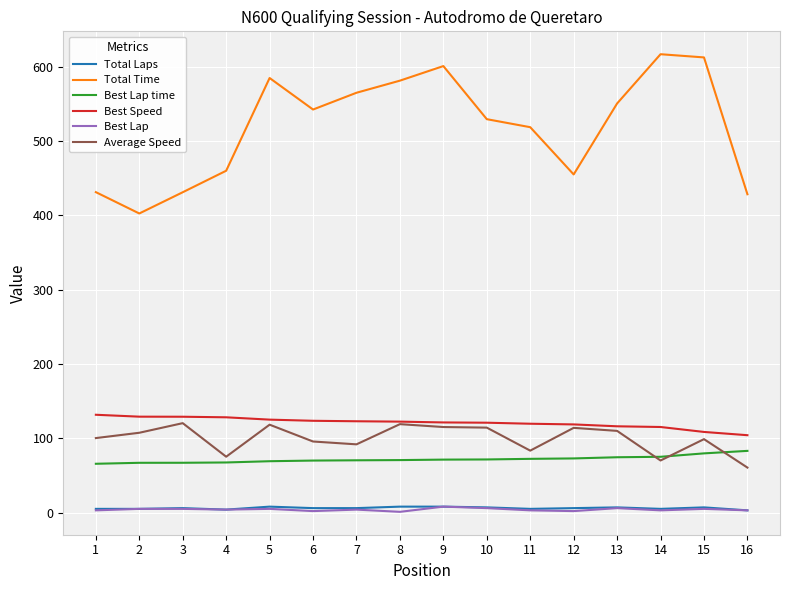

In Total Time, how many points are lower than both neighbors (excluding endpoints)?

3